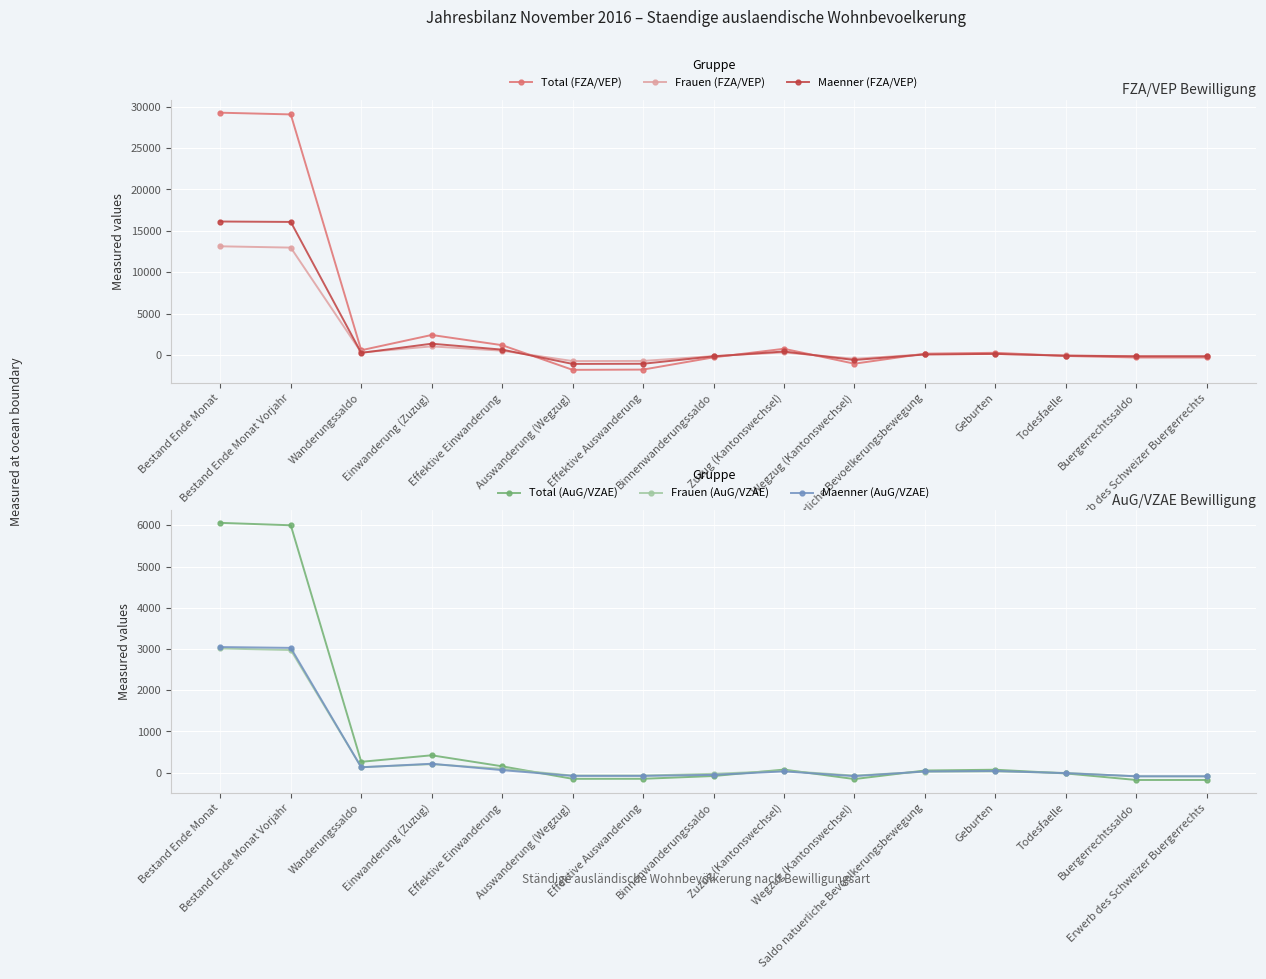

What is the difference between the maximum and minimum values in the Maenner (FZA/VEP) series?

17193